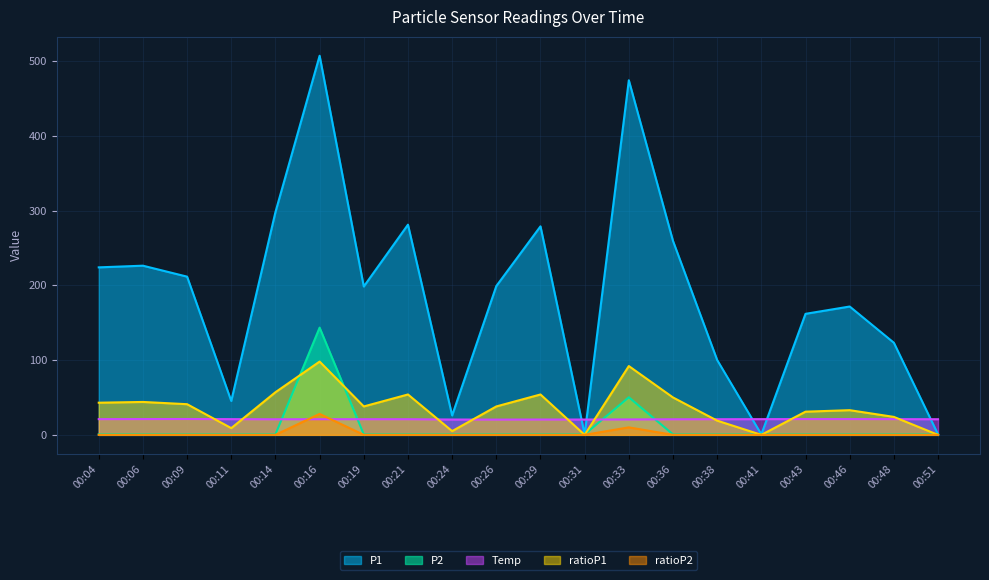

How many lines are shown in the chart?

5